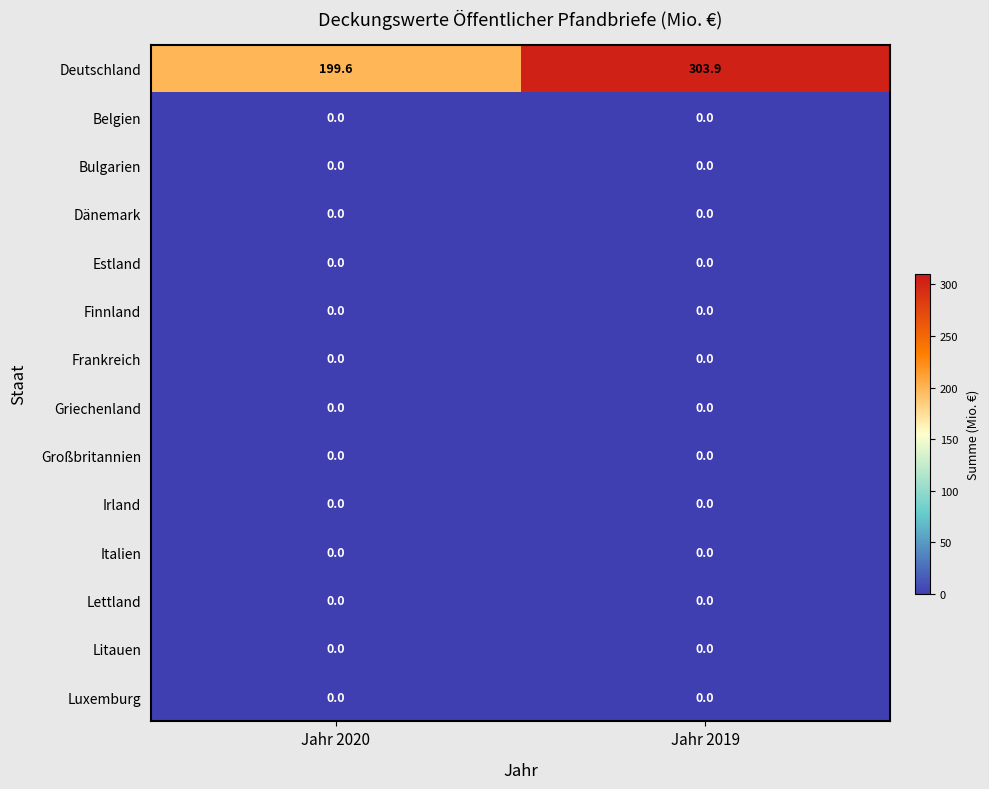

Reading right to left, list all the values displayed in this chart.

Deutschland: Jahr 2019=303.9	Jahr 2020=199.6
Belgien: Jahr 2019=0.0	Jahr 2020=0.0
Bulgarien: Jahr 2019=0.0	Jahr 2020=0.0
Dänemark: Jahr 2019=0.0	Jahr 2020=0.0
Estland: Jahr 2019=0.0	Jahr 2020=0.0
Finnland: Jahr 2019=0.0	Jahr 2020=0.0
Frankreich: Jahr 2019=0.0	Jahr 2020=0.0
Griechenland: Jahr 2019=0.0	Jahr 2020=0.0
Großbritannien: Jahr 2019=0.0	Jahr 2020=0.0
Irland: Jahr 2019=0.0	Jahr 2020=0.0
Italien: Jahr 2019=0.0	Jahr 2020=0.0
Lettland: Jahr 2019=0.0	Jahr 2020=0.0
Litauen: Jahr 2019=0.0	Jahr 2020=0.0
Luxemburg: Jahr 2019=0.0	Jahr 2020=0.0